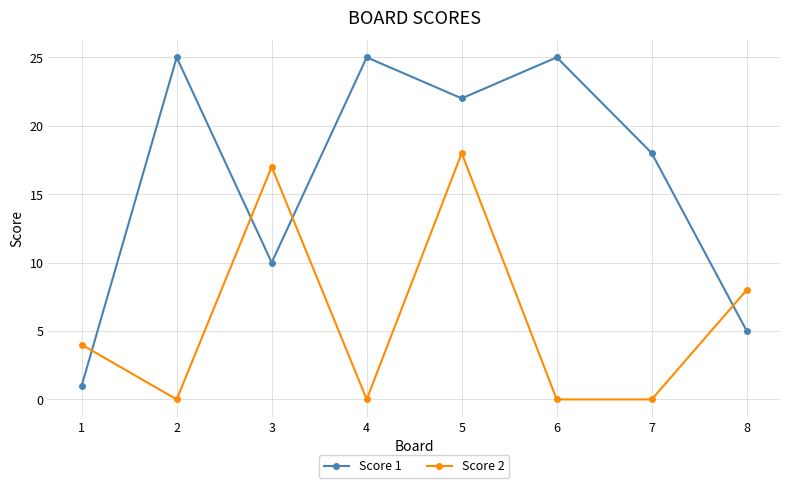

Which category has the lowest value in the Score 1 series?

1